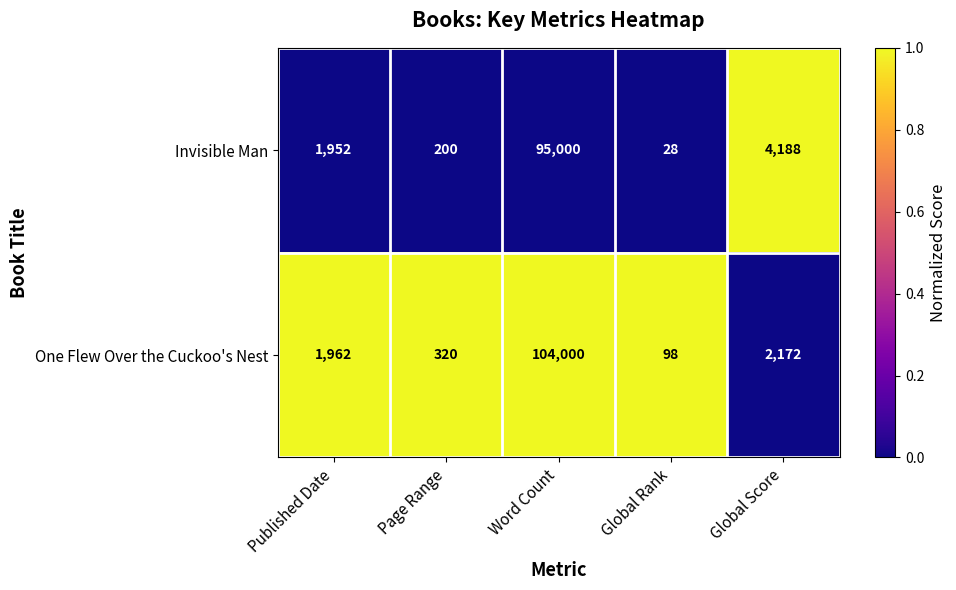

Which series changed the most between Published Date and Global Score?

Invisible Man